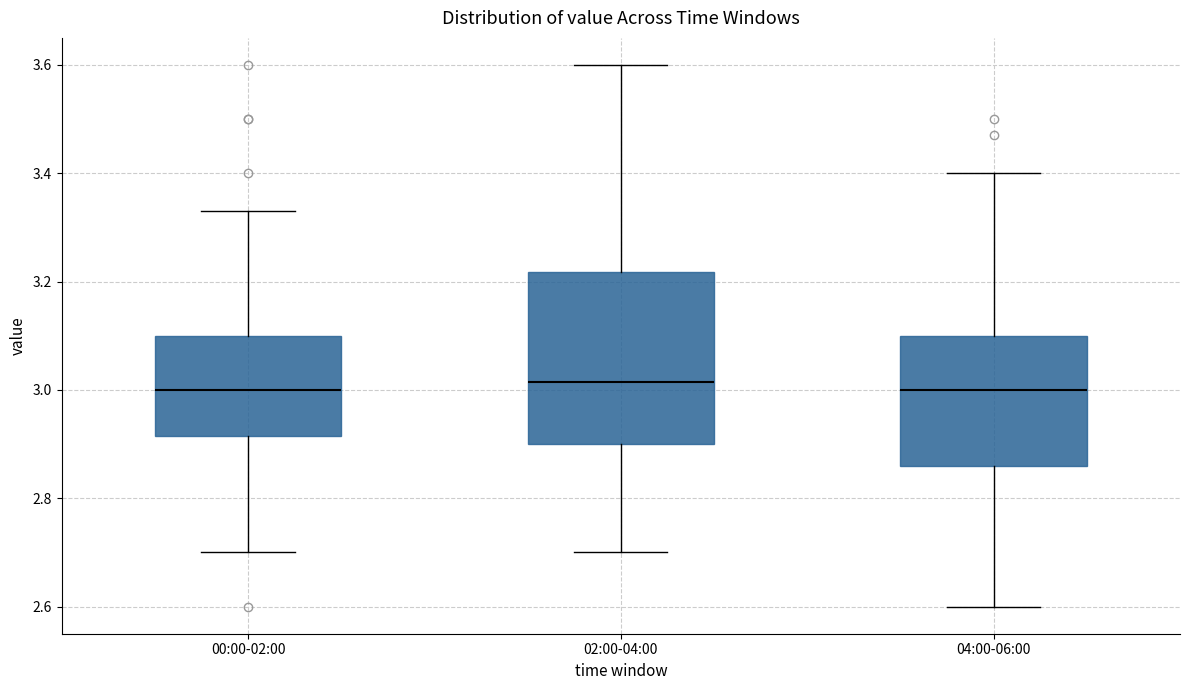

Reading left to right, transcribe this box plot: for each box, give where its median line is, the range the box spans, and where its two whiskers end, as read against the y-axis. The values are not printed on the chart, so give them approximately, as read against the axis.

00:00-02:00: median 3.00, box 2.92 to 3.10, whiskers 2.70 to 3.34
02:00-04:00: median 3.02, box 2.90 to 3.22, whiskers 2.70 to 3.60
04:00-06:00: median 3.00, box 2.86 to 3.10, whiskers 2.60 to 3.40